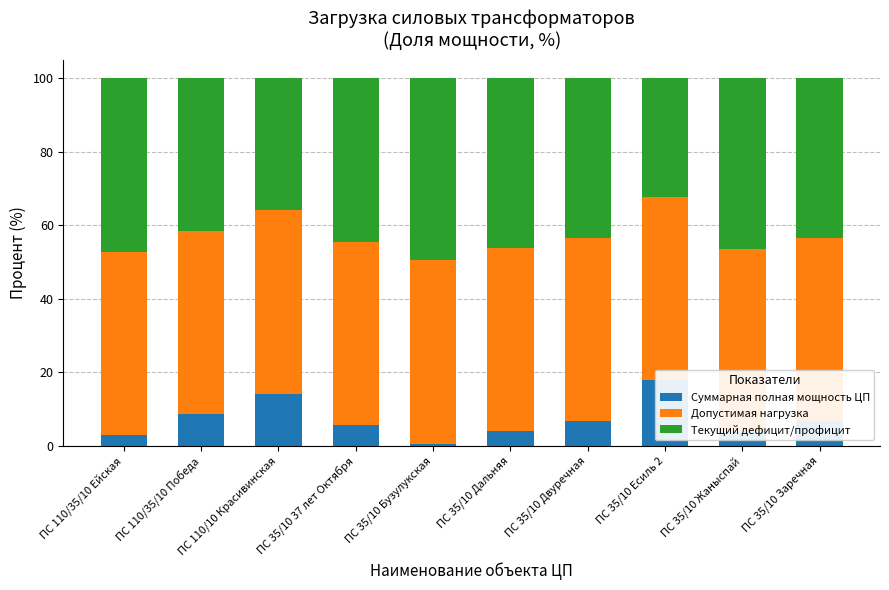

Rank the categories by Допустимая нагрузка value from lowest to highest.

ПС 110/35/10 Ейская, ПС 110/35/10 Победа, ПС 110/10 Красивинская, ПС 35/10 37 лет Октября, ПС 35/10 Бузулукская, ПС 35/10 Дальняя, ПС 35/10 Двуречная, ПС 35/10 Есиль 2, ПС 35/10 Жаныспай, ПС 35/10 Заречная